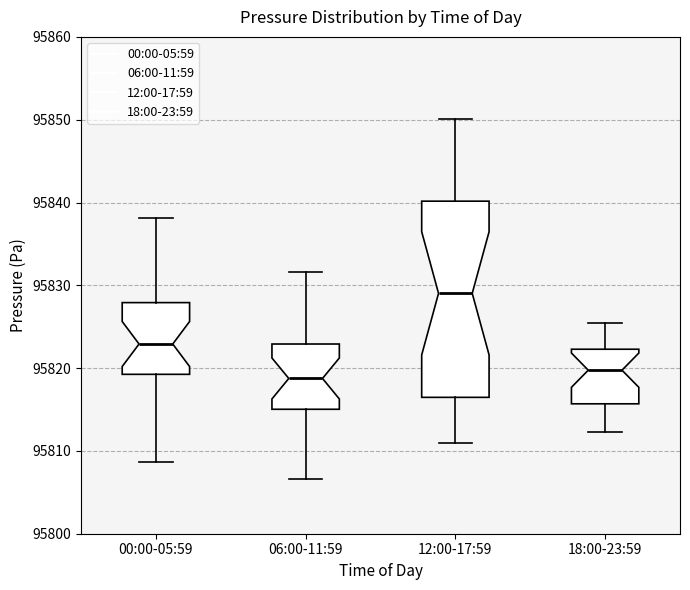

Where does the lower whisker of the box for 18:00-23:59 end on the y-axis? The values are not printed on the chart, so give them approximately, as read against the axis.

95812